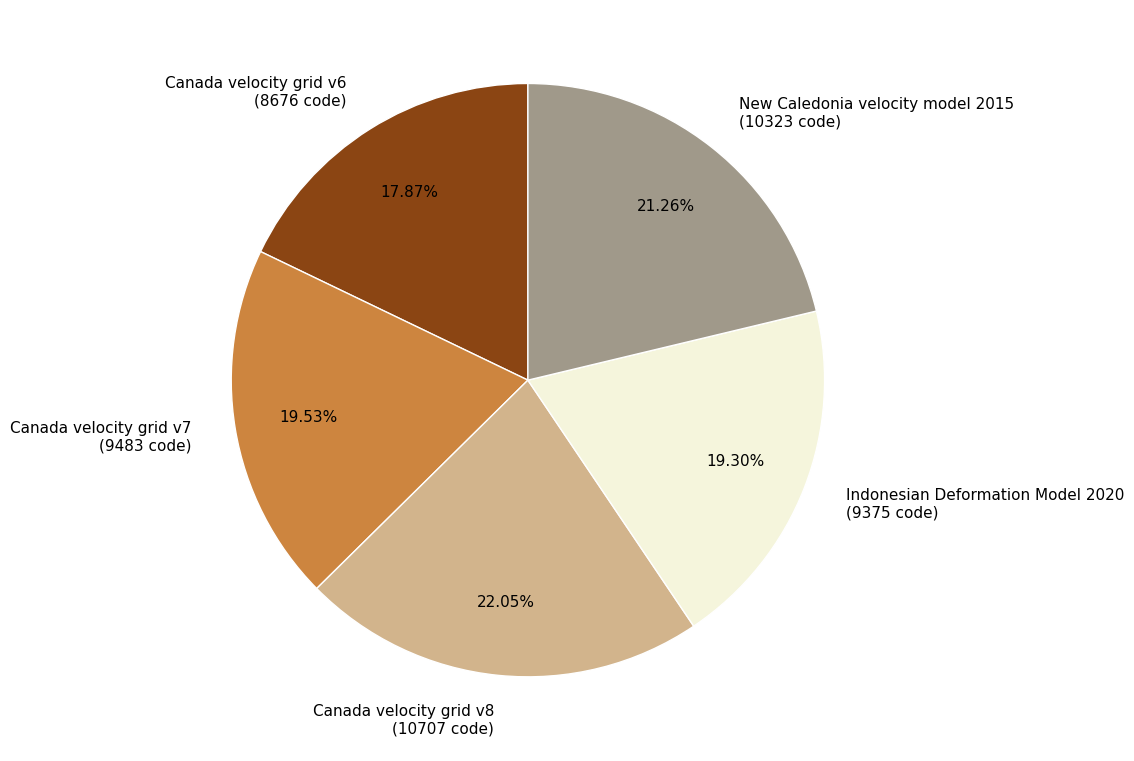

Does any single category account for the majority?

No